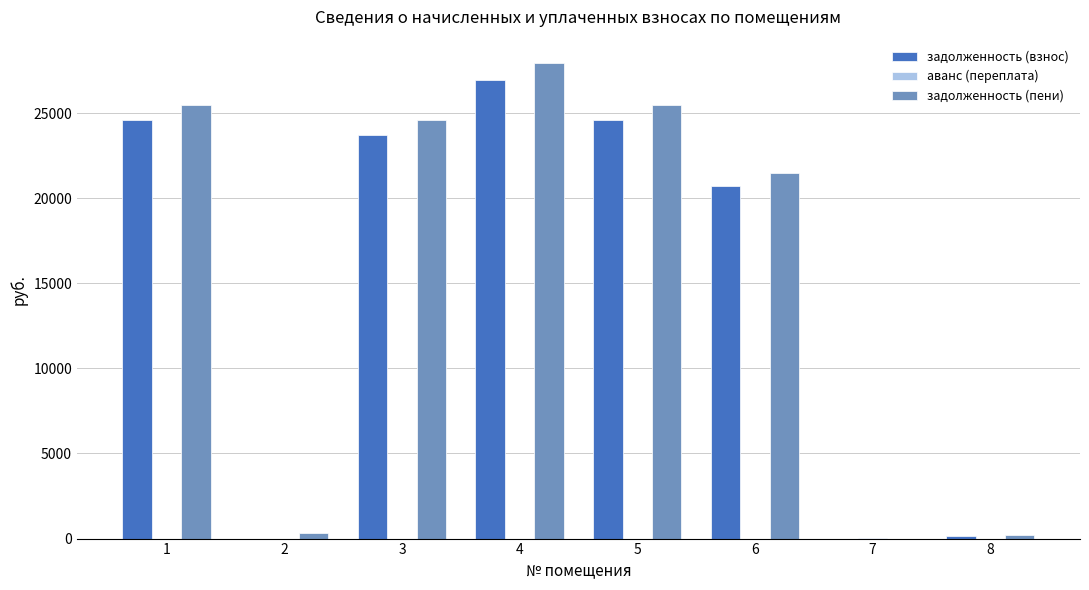

Count the number of data series in this chart.

3